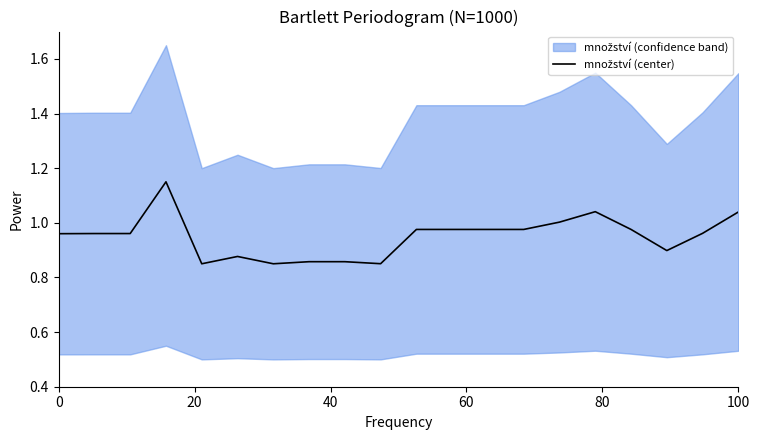

How many lines are shown in the chart?

1